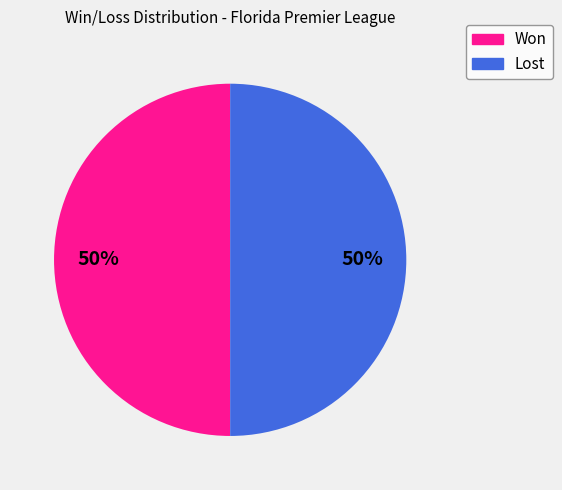

How many segments does this pie chart have?

2